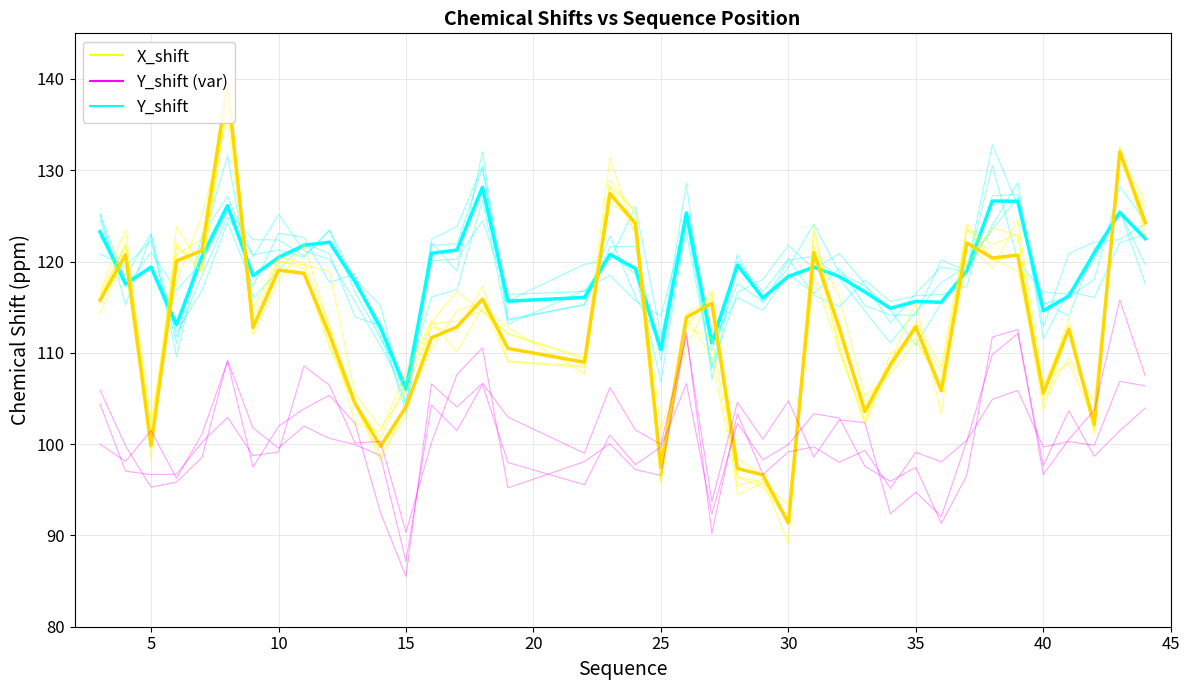

Which has a higher value, 40 or 10?

10